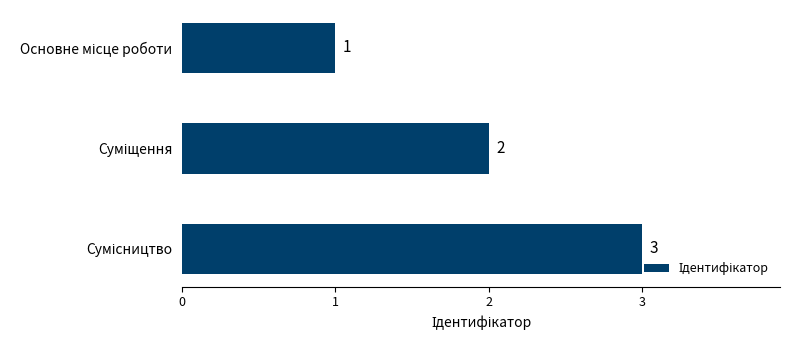

What is the sum of all values?

6